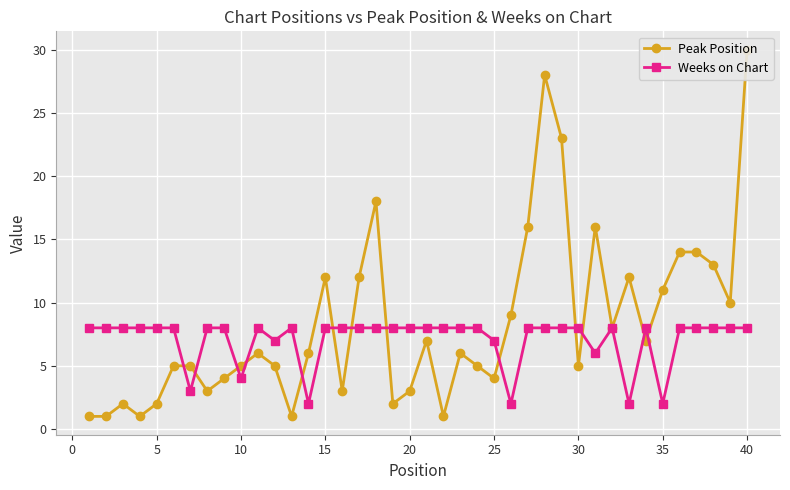

Which series has the largest total across all categories?

Peak Position